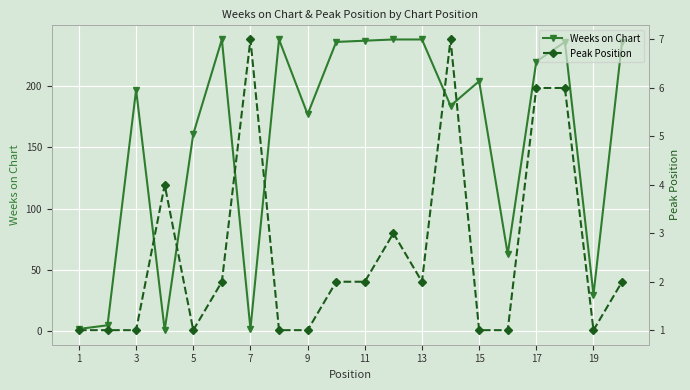

What is the maximum value for Weeks on Chart?

238